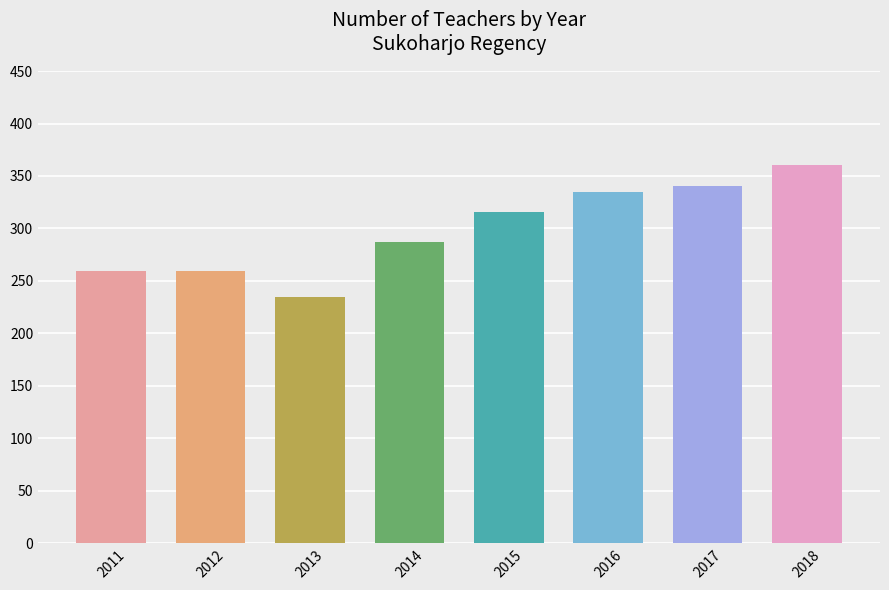

What is the value of the 6th bar from the left?

335